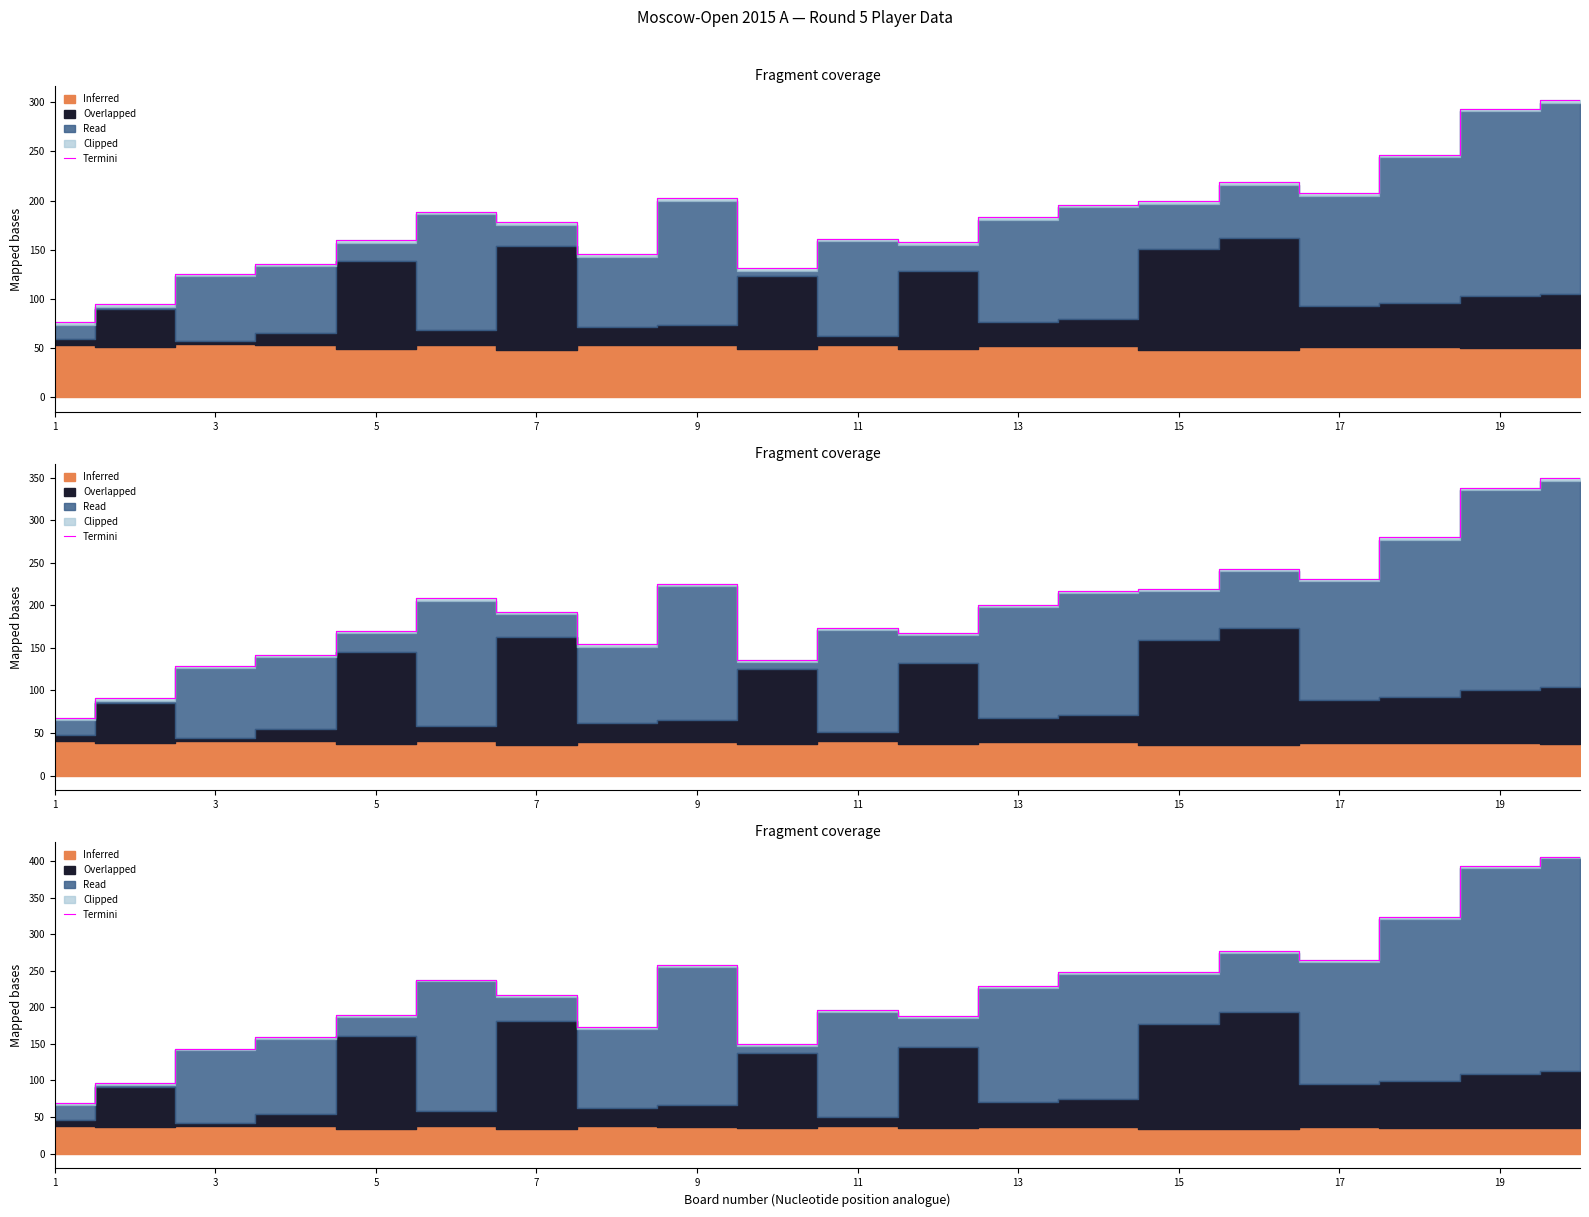

Which has a higher value, 17 or 19?

17